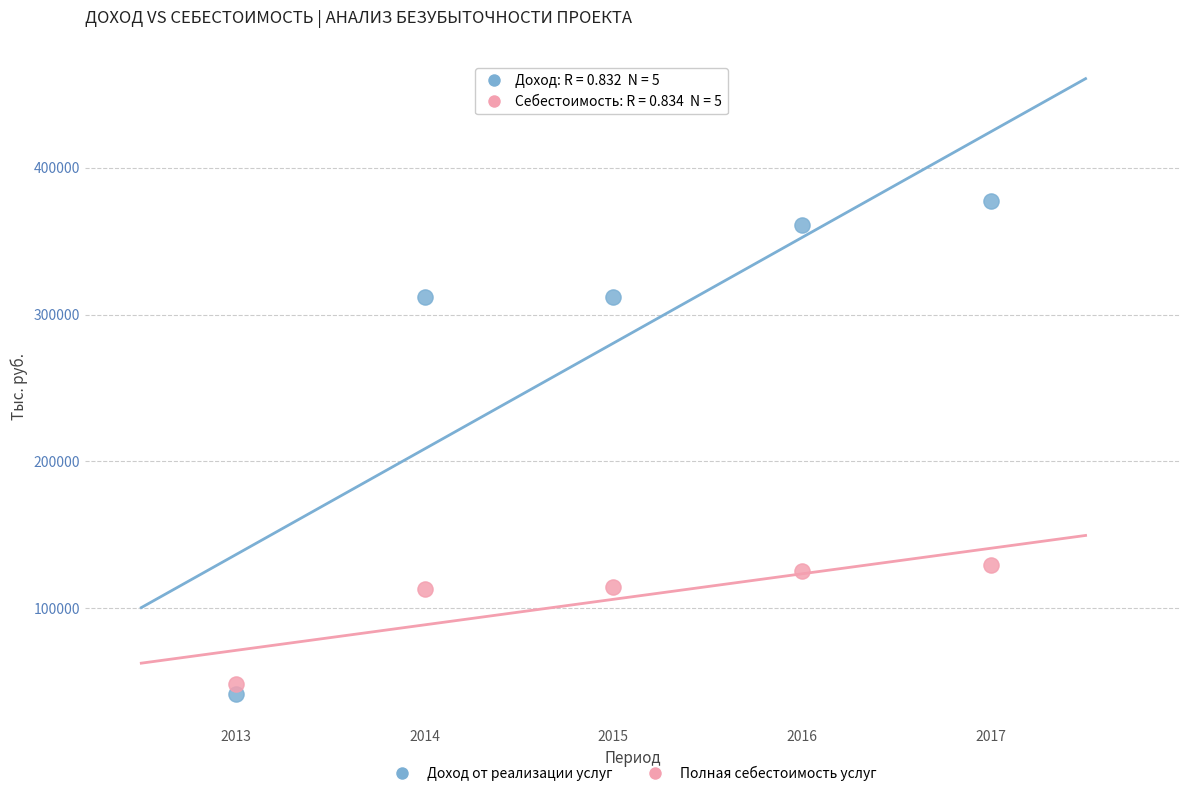

Across all data points, what is the average Y value?

193366.3